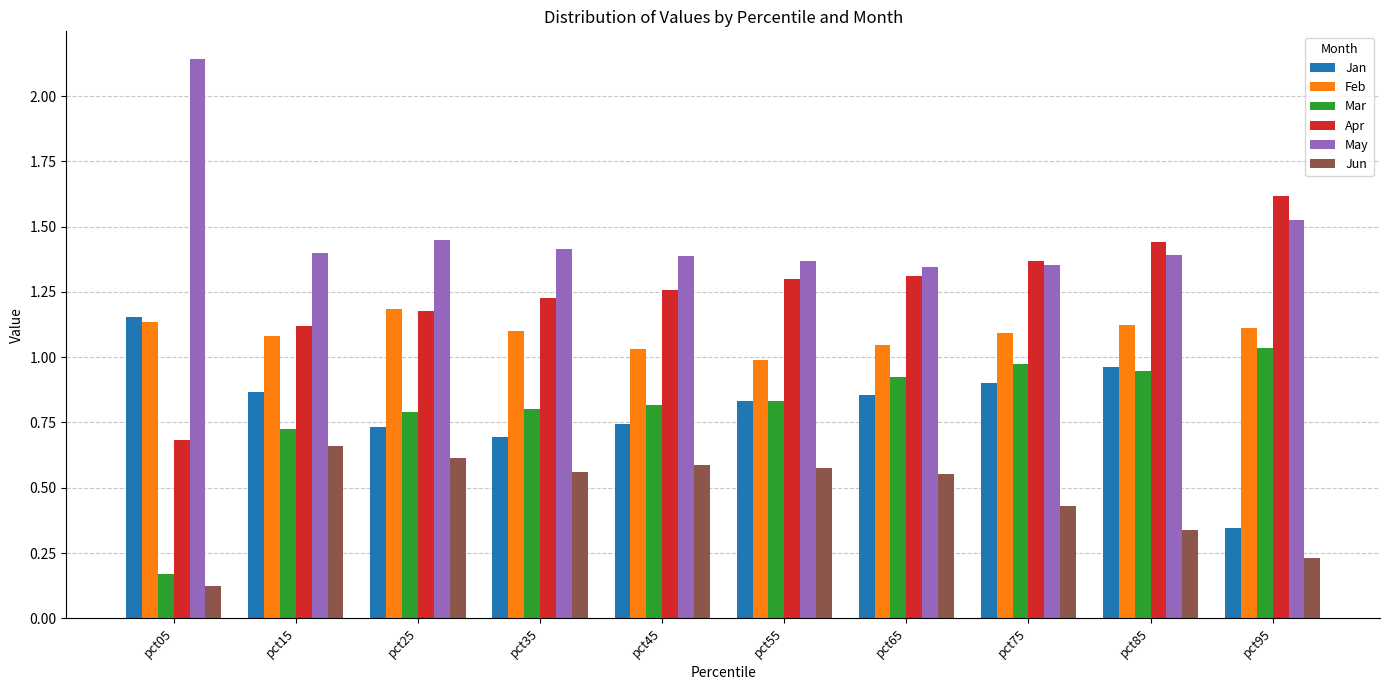

At which label is Mar closest to 0?

pct05